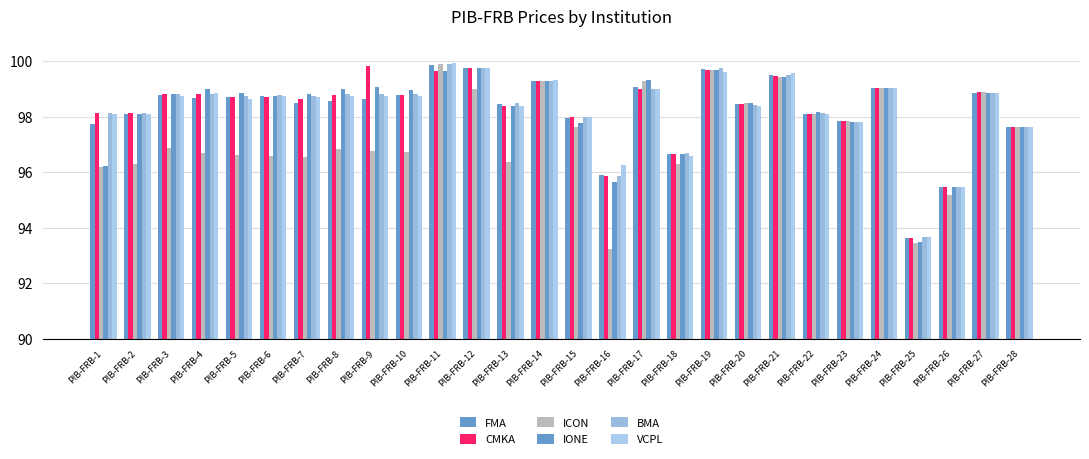

At which label is IONE closest to 96?

PIB-FRB-1